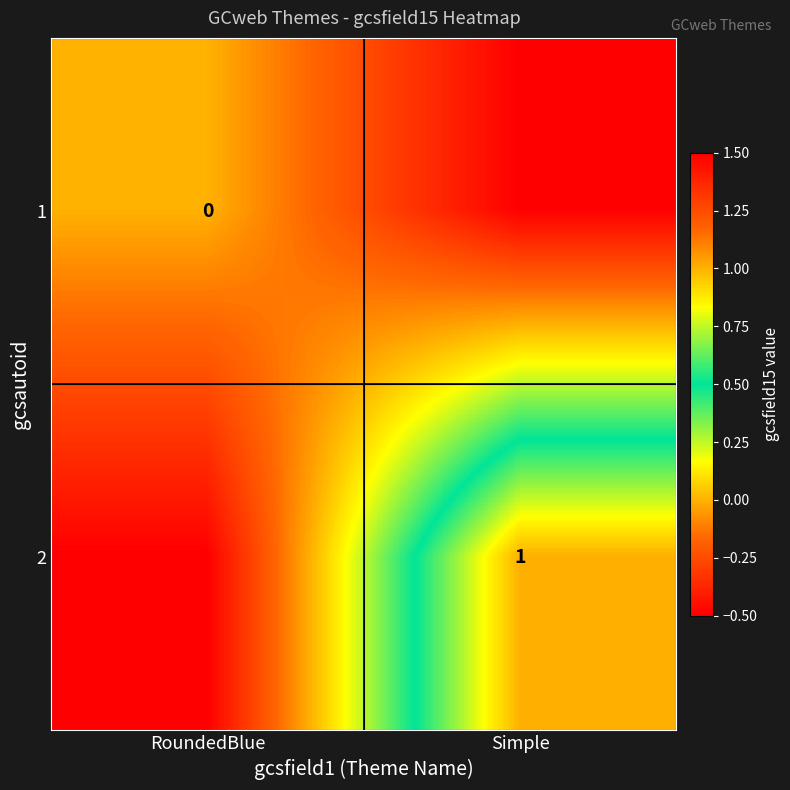

Is the value of 2 at Simple greater than the value of 1 at RoundedBlue?

Yes